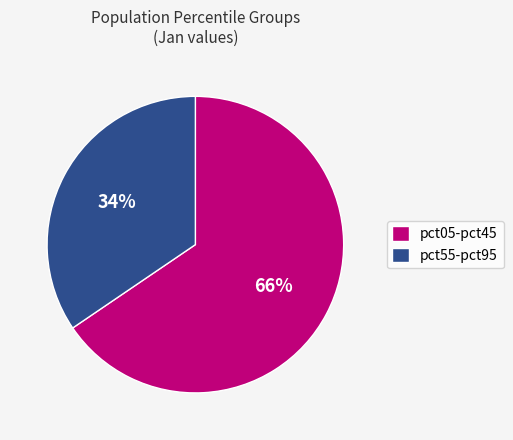

Between pct55-pct95 and pct05-pct45, which is larger?

pct05-pct45